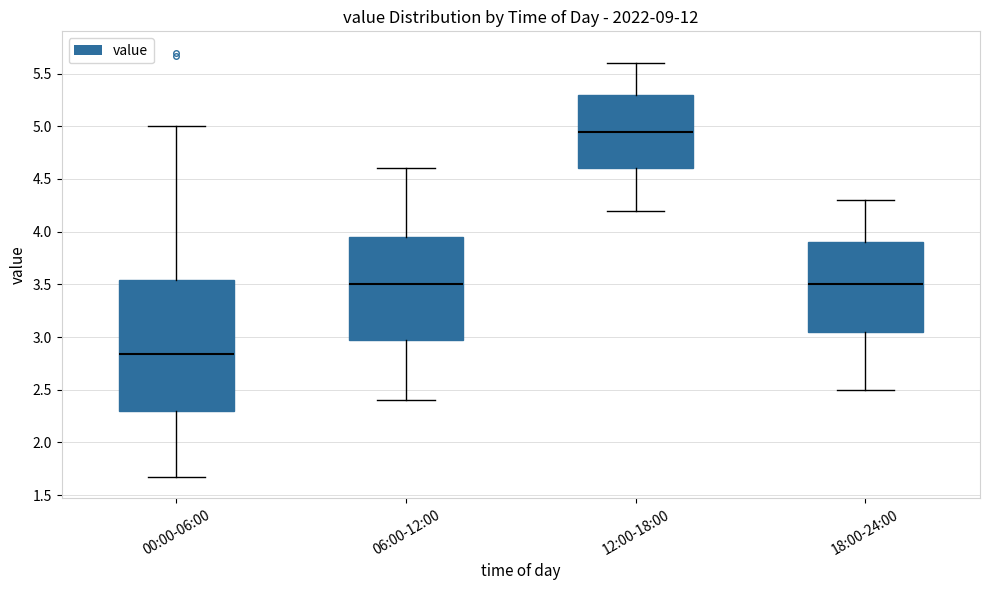

Which box is the tallest, from its lower edge to its upper edge?

00:00-06:00